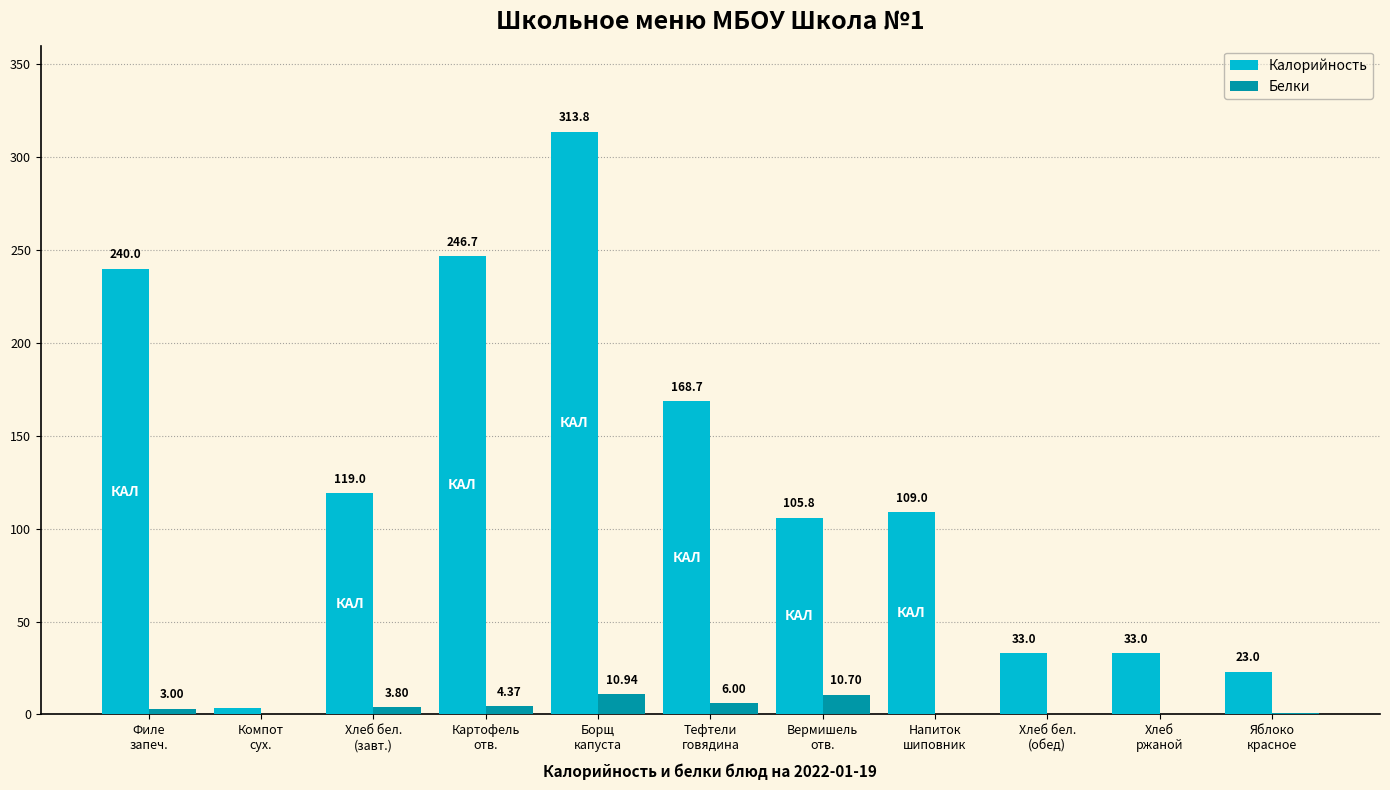

Is the value of Калорийность at Вермишель
отв. greater than the value of Белки at Картофель
отв.?

Yes